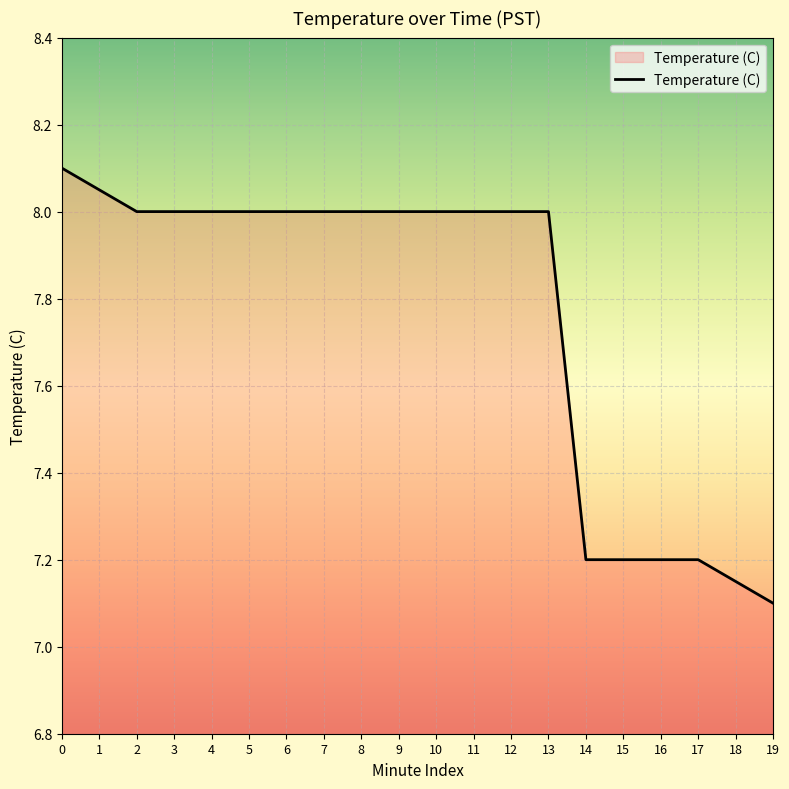

What is the minimum value shown in the chart?

7.1